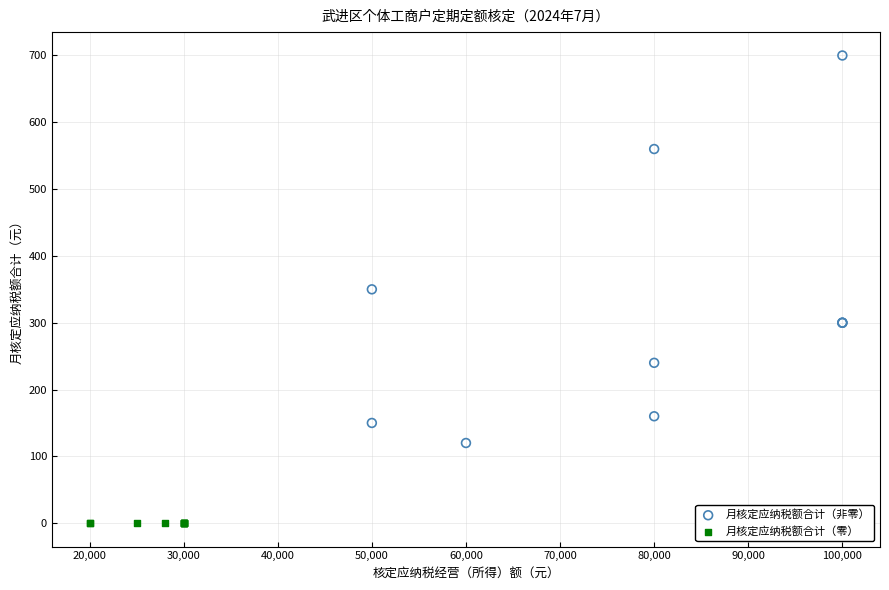

Which series reaches the minimum Y coordinate?

月核定应纳税额合计（零）